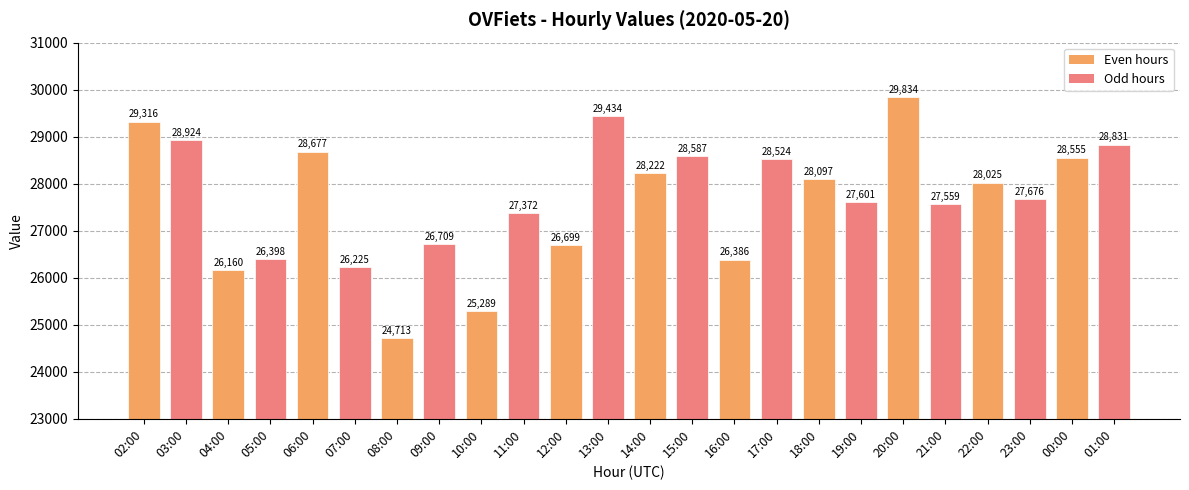

What is the label of the 13th bar from the right?

13:00